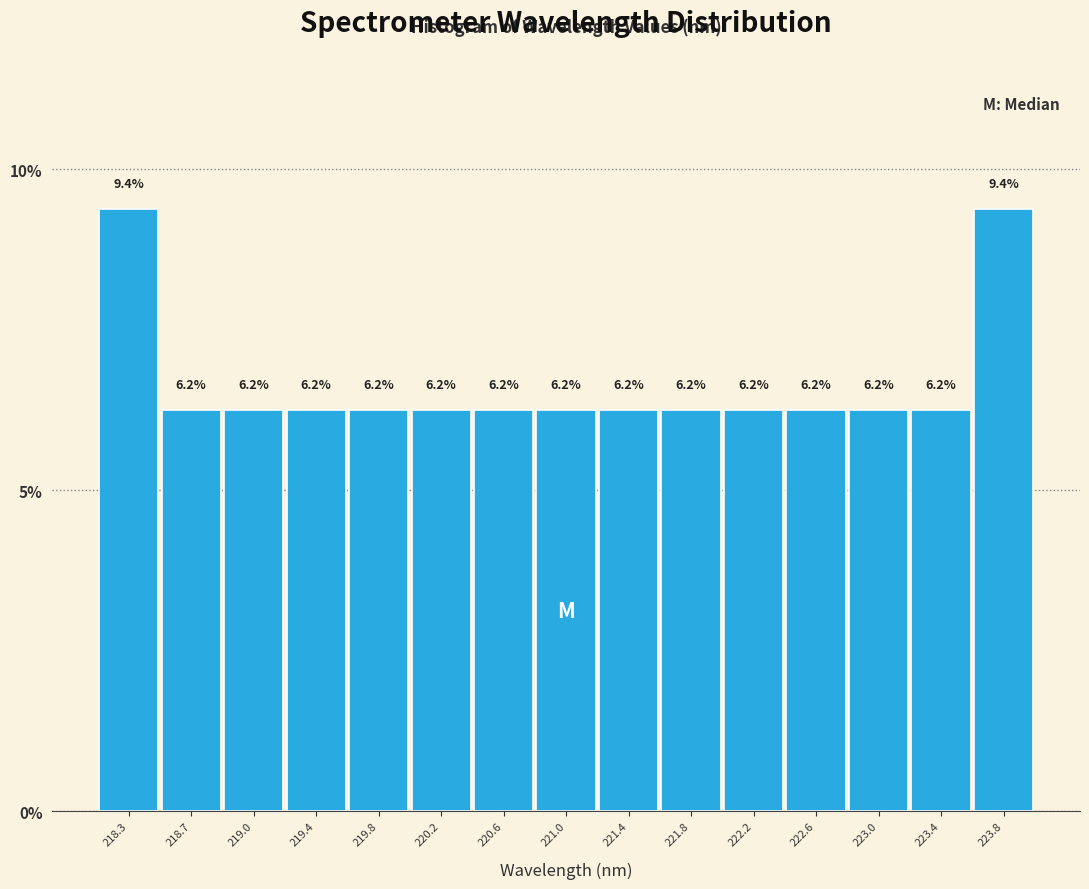

Reading left to right, list every bar in this chart as the range it spans on the x-axis followed by its height. The bar edges are not printed on the chart, so give them approximately, as read against the axis.

218.05 to 218.45: 9.4
218.45 to 218.85: 6.2
218.85 to 219.25: 6.2
219.25 to 219.65: 6.2
219.65 to 220.05: 6.2
220.05 to 220.45: 6.2
220.45 to 220.80: 6.2
220.80 to 221.20: 6.2
221.20 to 221.60: 6.2
221.60 to 222.00: 6.2
222.00 to 222.40: 6.2
222.40 to 222.80: 6.2
222.80 to 223.20: 6.2
223.20 to 223.60: 6.2
223.60 to 224.00: 9.4